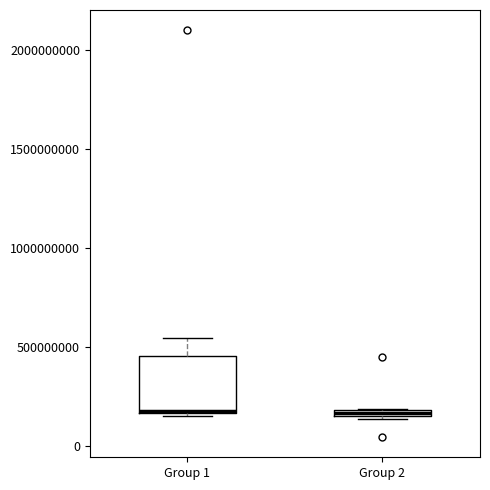

Where does the upper whisker of the box for Group 1 end on the y-axis? The values are not printed on the chart, so give them approximately, as read against the axis.

550000000